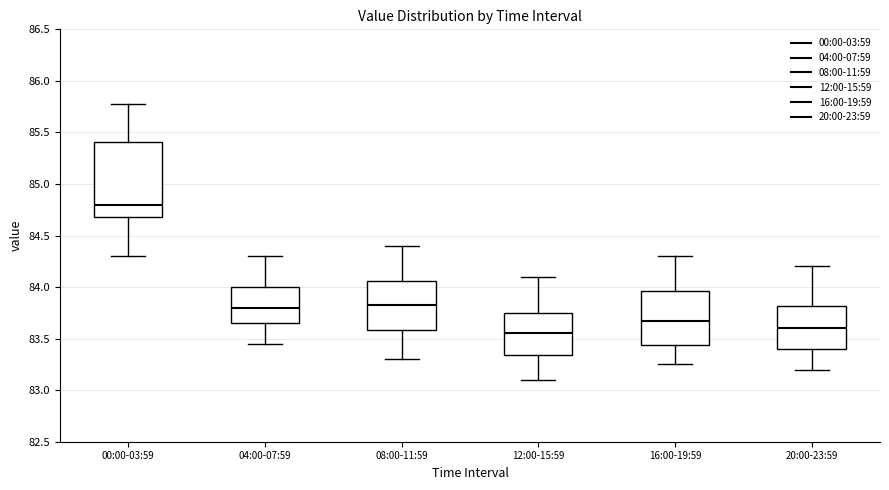

Reading left to right, transcribe this box plot: for each box, give where its median line is, the range the box spans, and where its two whiskers end, as read against the y-axis. The values are not printed on the chart, so give them approximately, as read against the axis.

00:00-03:59: median 84.80, box 84.70 to 85.40, whiskers 84.30 to 85.80
04:00-07:59: median 83.80, box 83.65 to 84.00, whiskers 83.45 to 84.30
08:00-11:59: median 83.85, box 83.60 to 84.05, whiskers 83.30 to 84.40
12:00-15:59: median 83.55, box 83.35 to 83.75, whiskers 83.10 to 84.10
16:00-19:59: median 83.70, box 83.45 to 83.95, whiskers 83.25 to 84.30
20:00-23:59: median 83.60, box 83.40 to 83.80, whiskers 83.20 to 84.20